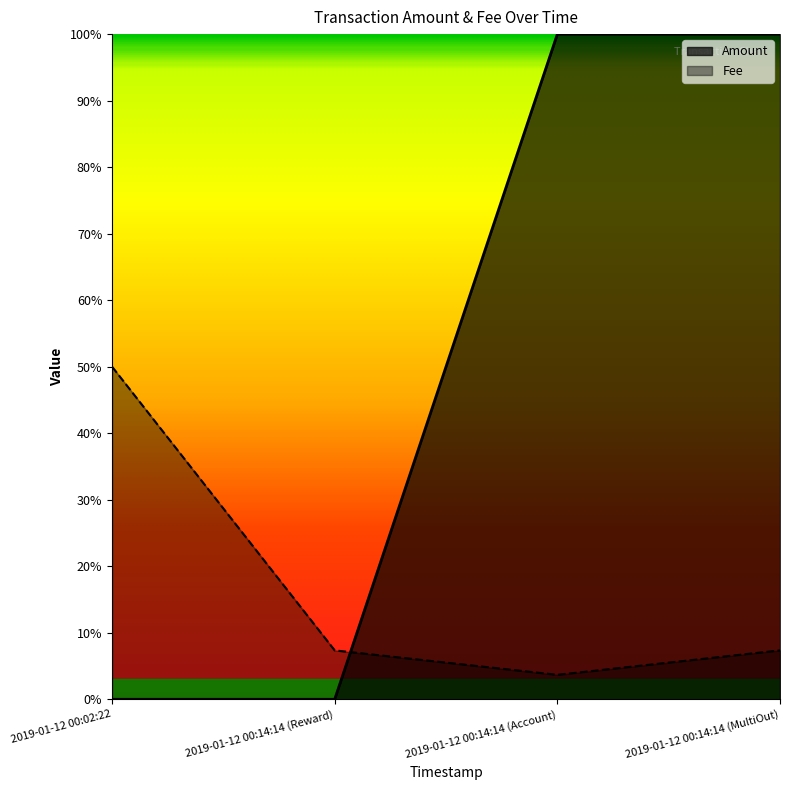

Reading left to right, list all the values displayed in this chart.

Amount: 2019-01-12 00:02:22=0.0	2019-01-12 00:14:14 (Reward)=0.0	2019-01-12 00:14:14 (Account)=1.0	2019-01-12 00:14:14 (MultiOut)=1.0
Fee: 2019-01-12 00:02:22=0.5	2019-01-12 00:14:14 (Reward)=0.1	2019-01-12 00:14:14 (Account)=0.0	2019-01-12 00:14:14 (MultiOut)=0.1